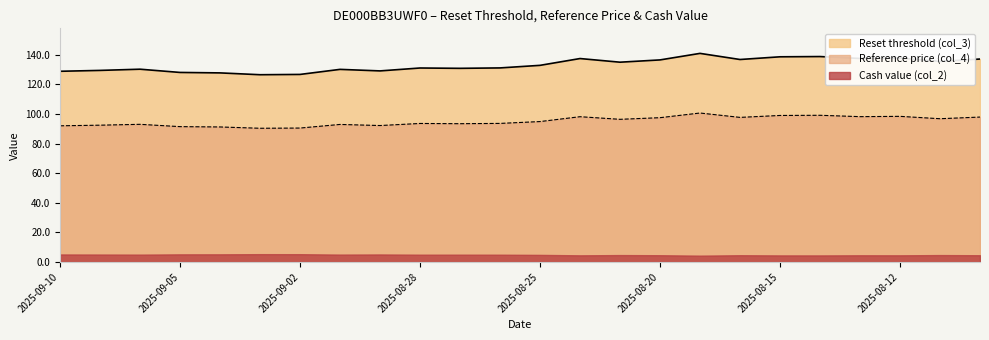

Which series has the widest spread of values?

Reset threshold (col_3)